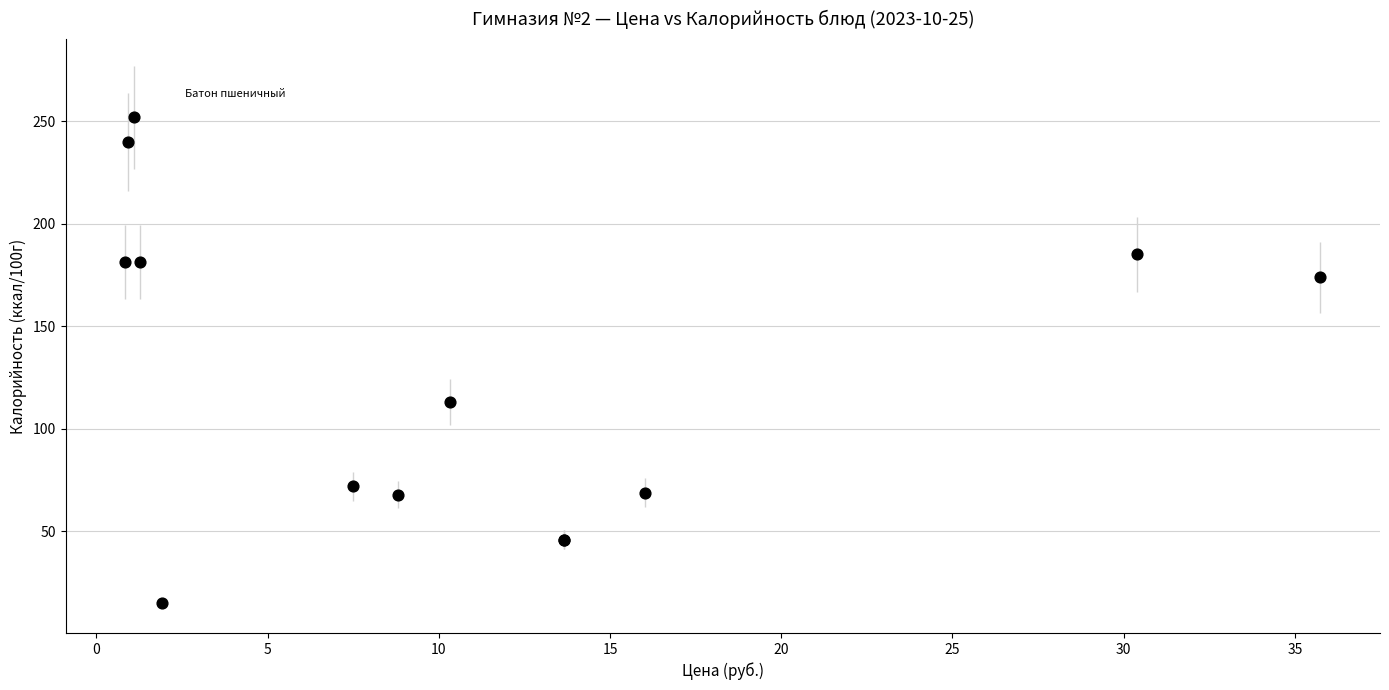

What Y value in the scatter plot is closest to 133?

113.0